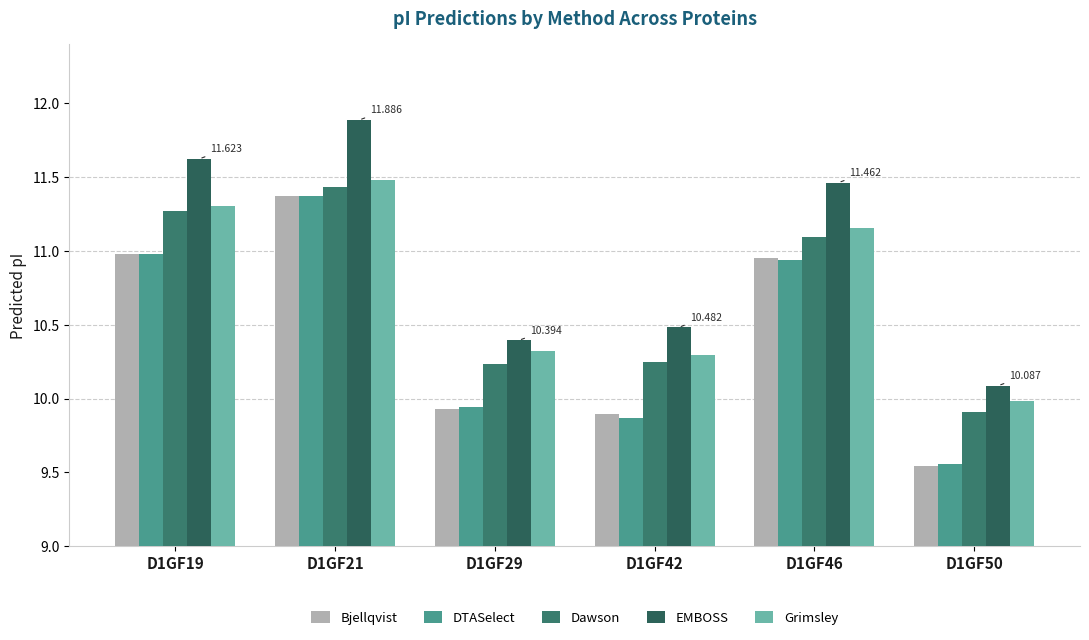

At which label is EMBOSS closest to 10?

D1GF50